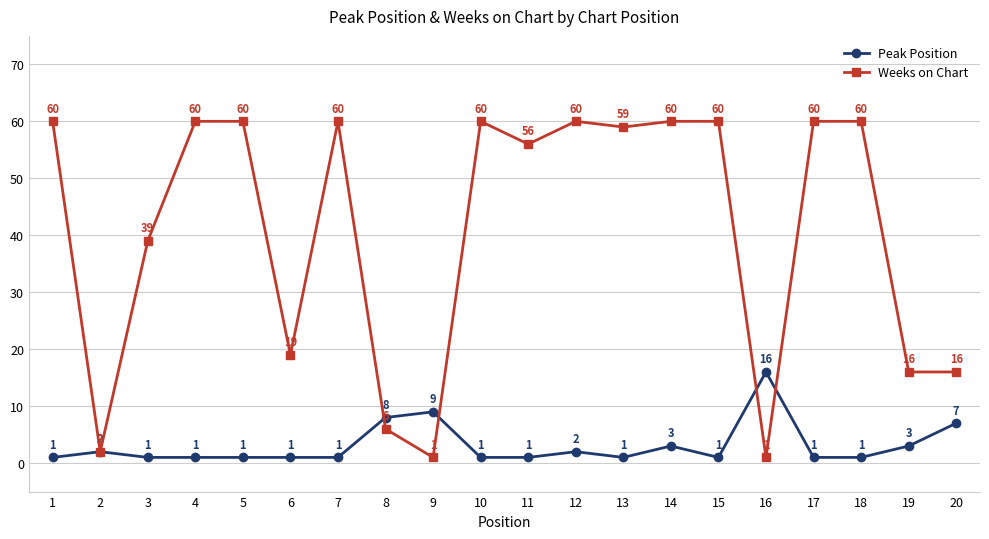

What is the difference between the maximum and minimum values in the Peak Position series?

15